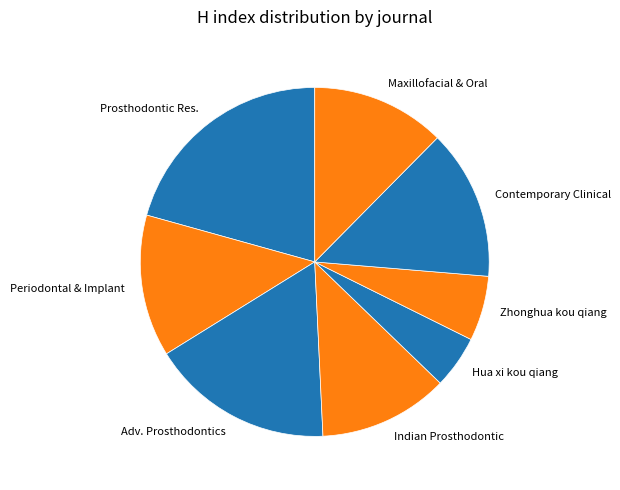

Is it true that Periodontal & Implant is 13% of the pie?

True